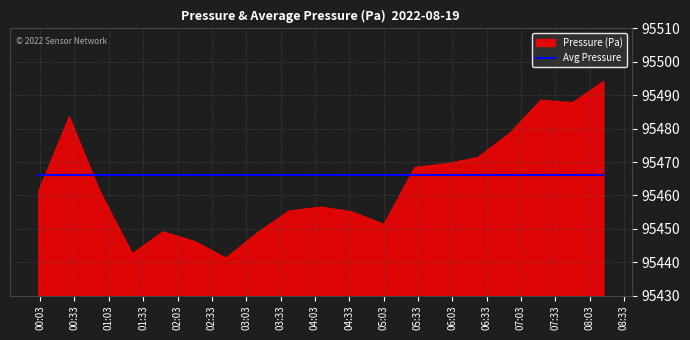

What is the difference between the Pressure (Pa) values at 07:48 and 04:35?

32.7